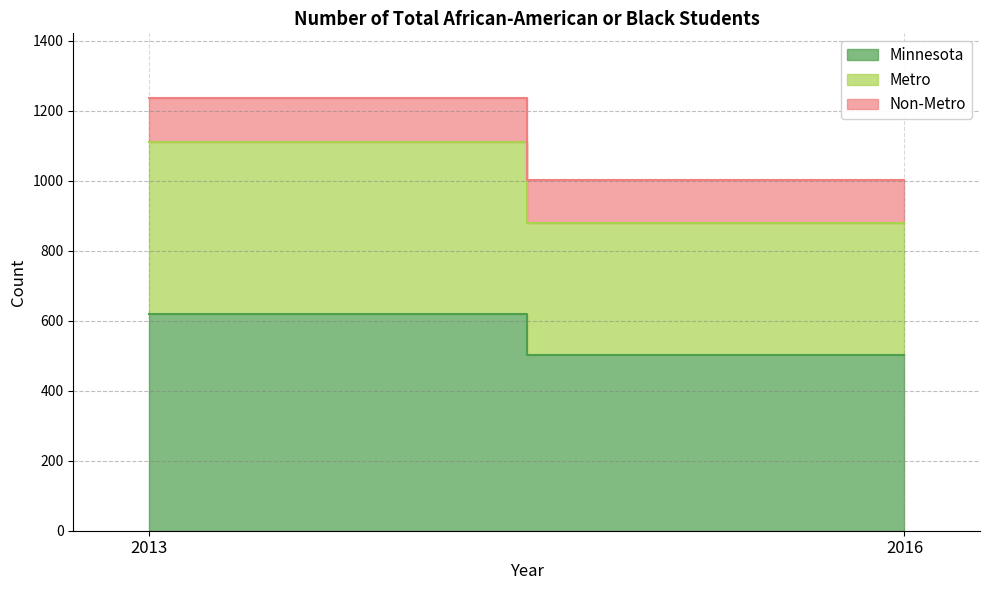

Where is Minnesota nearest to the value 559?

2016